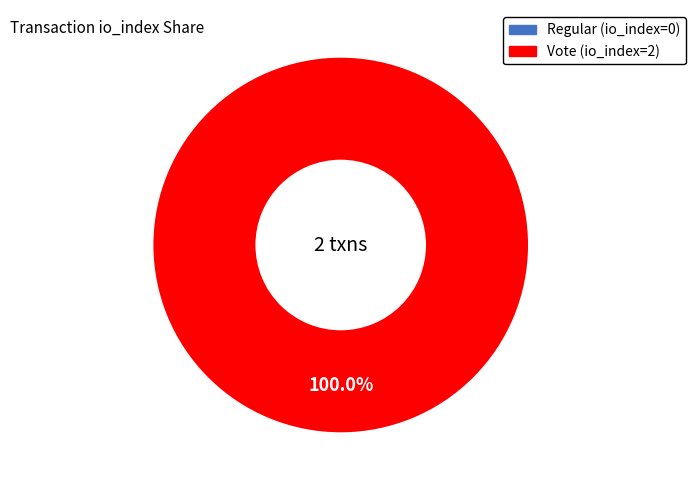

Is there any slice that represents more than half of the pie?

Yes